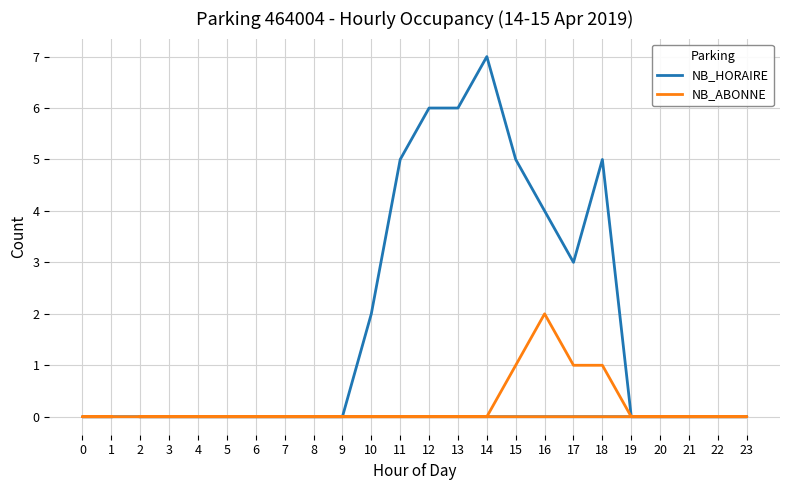

What is the value of the NB_ABONNE point at the 16th from the left?

1